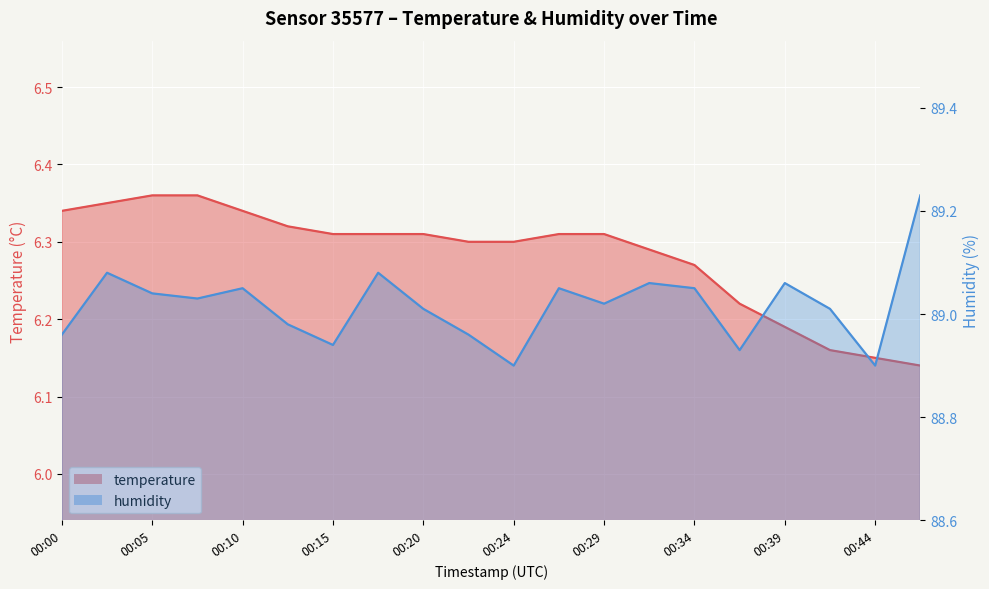

What are all the series names shown in the legend?

temperature, humidity